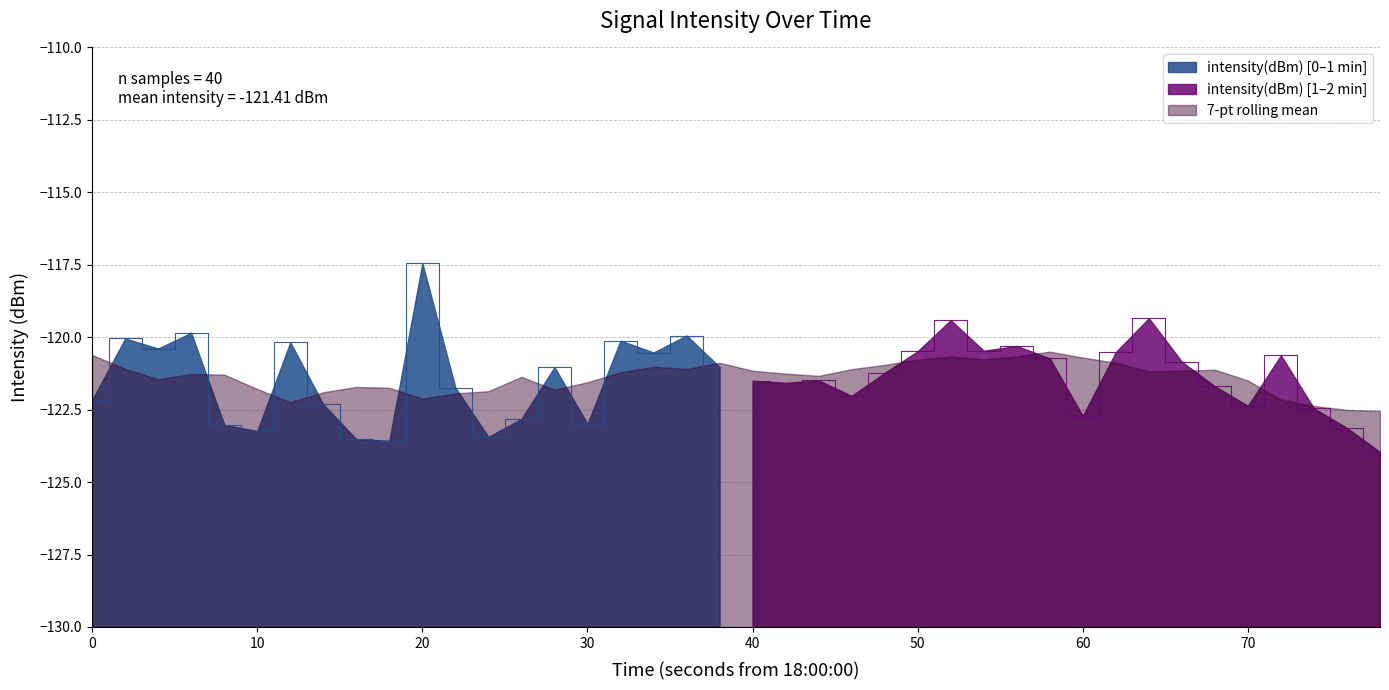

How many values are below -121?

23